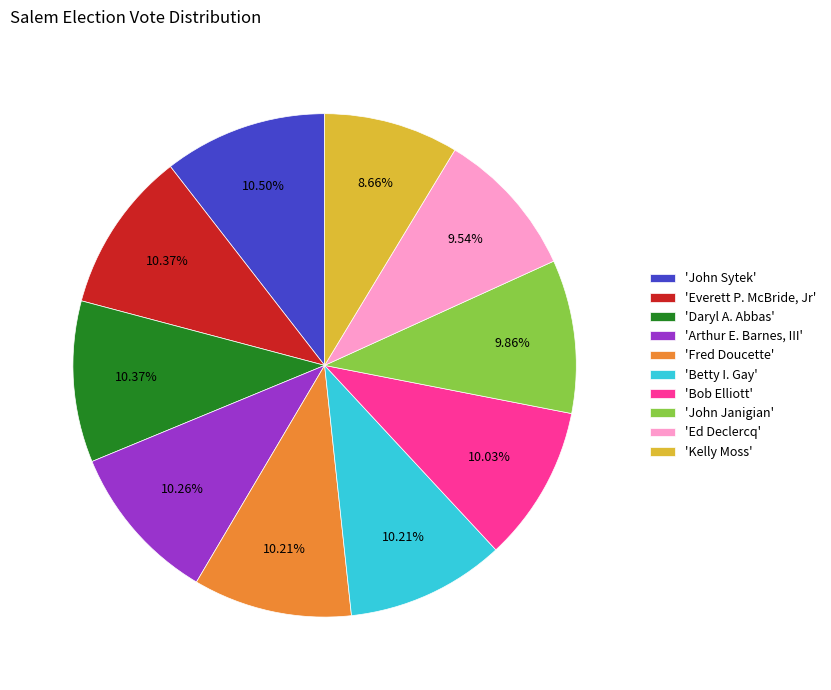

What is the ratio of the value at 'Betty I. Gay' to the value at 'Arthur E. Barnes, III'?

1.0